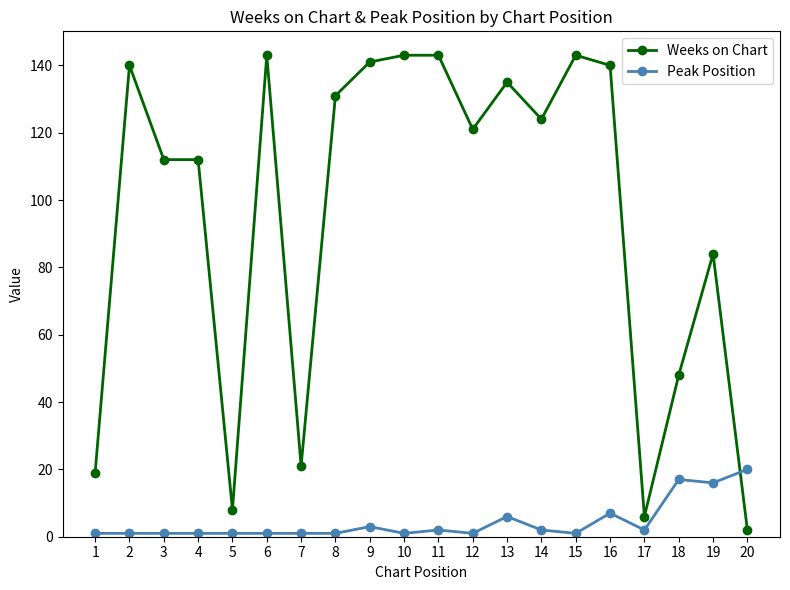

How many series are shown in this chart?

2